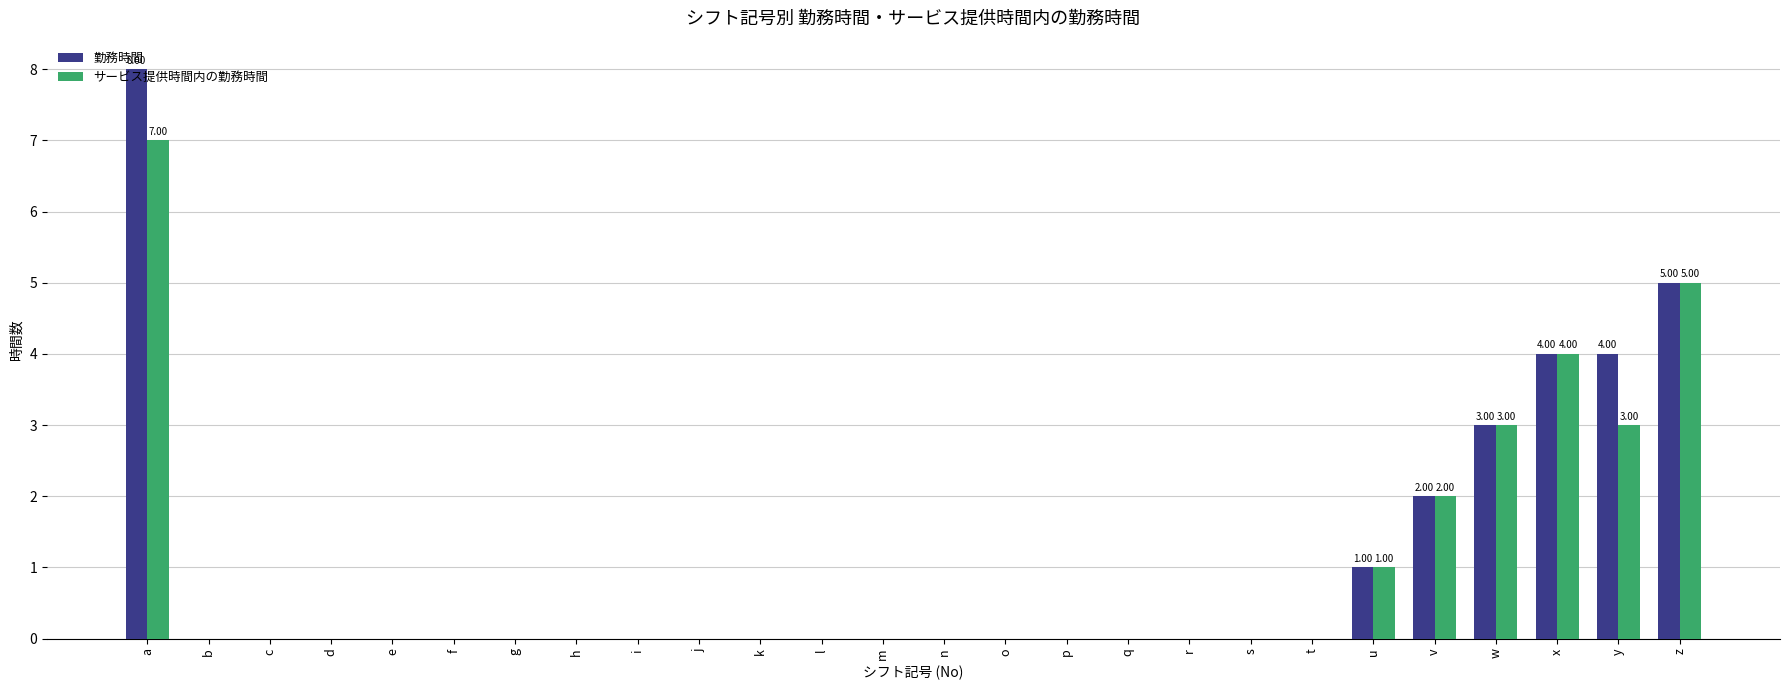

Are the bars grouped side by side (vs. stacked)?

Yes